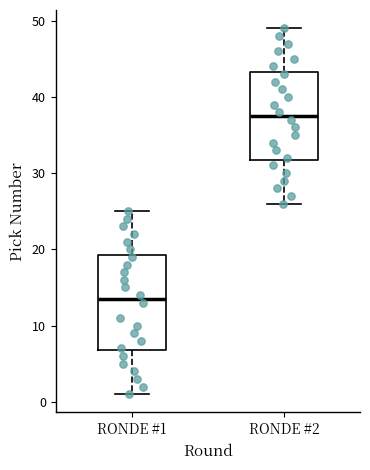

Reading left to right, read every box against the y-axis: the position of its median line, the range the box covers, and the ends of its whiskers. The values are not printed on the chart, so give them approximately, as read against the axis.

RONDE #1: median 14, box 7 to 19, whiskers 1 to 25
RONDE #2: median 38, box 32 to 43, whiskers 26 to 49